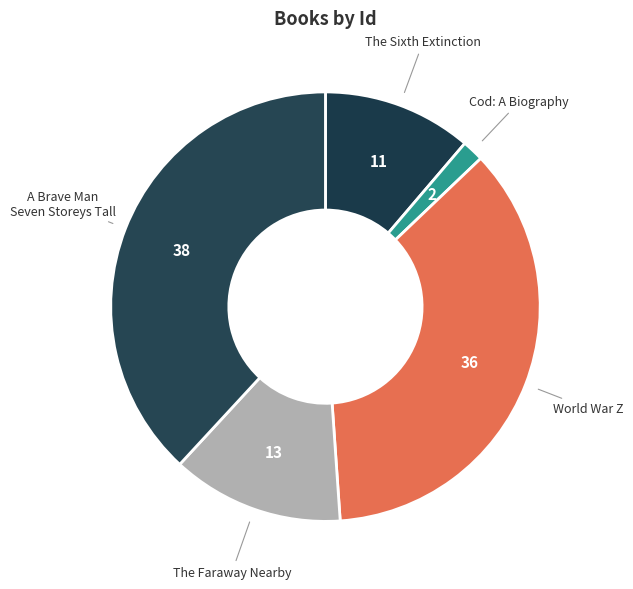

Which category has the biggest portion of the pie?

A Brave Man Seven Storeys Tall